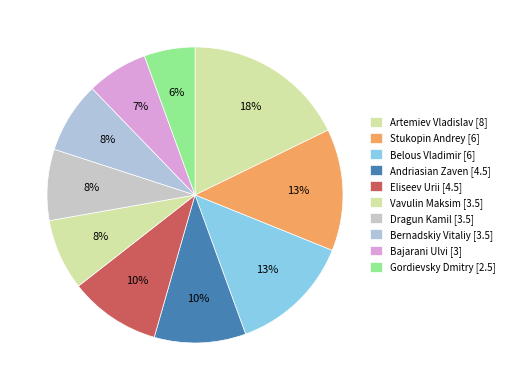

To the nearest percent, what is the combined percentage of Gordievsky Dmitry [2.5] and Bajarani Ulvi [3]?

12%